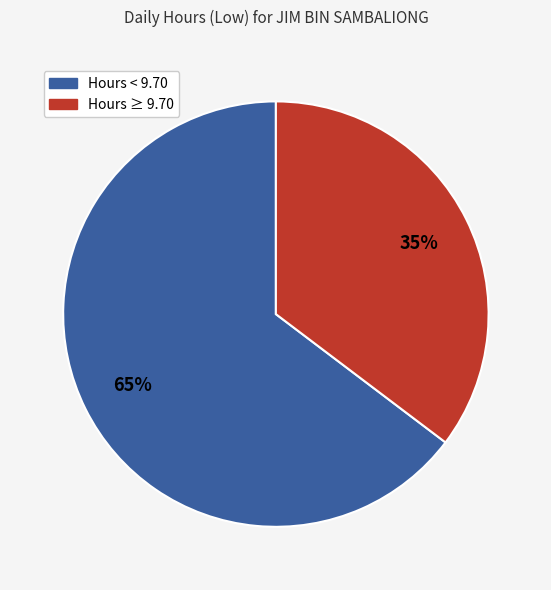

Is there a majority slice in this chart?

Yes